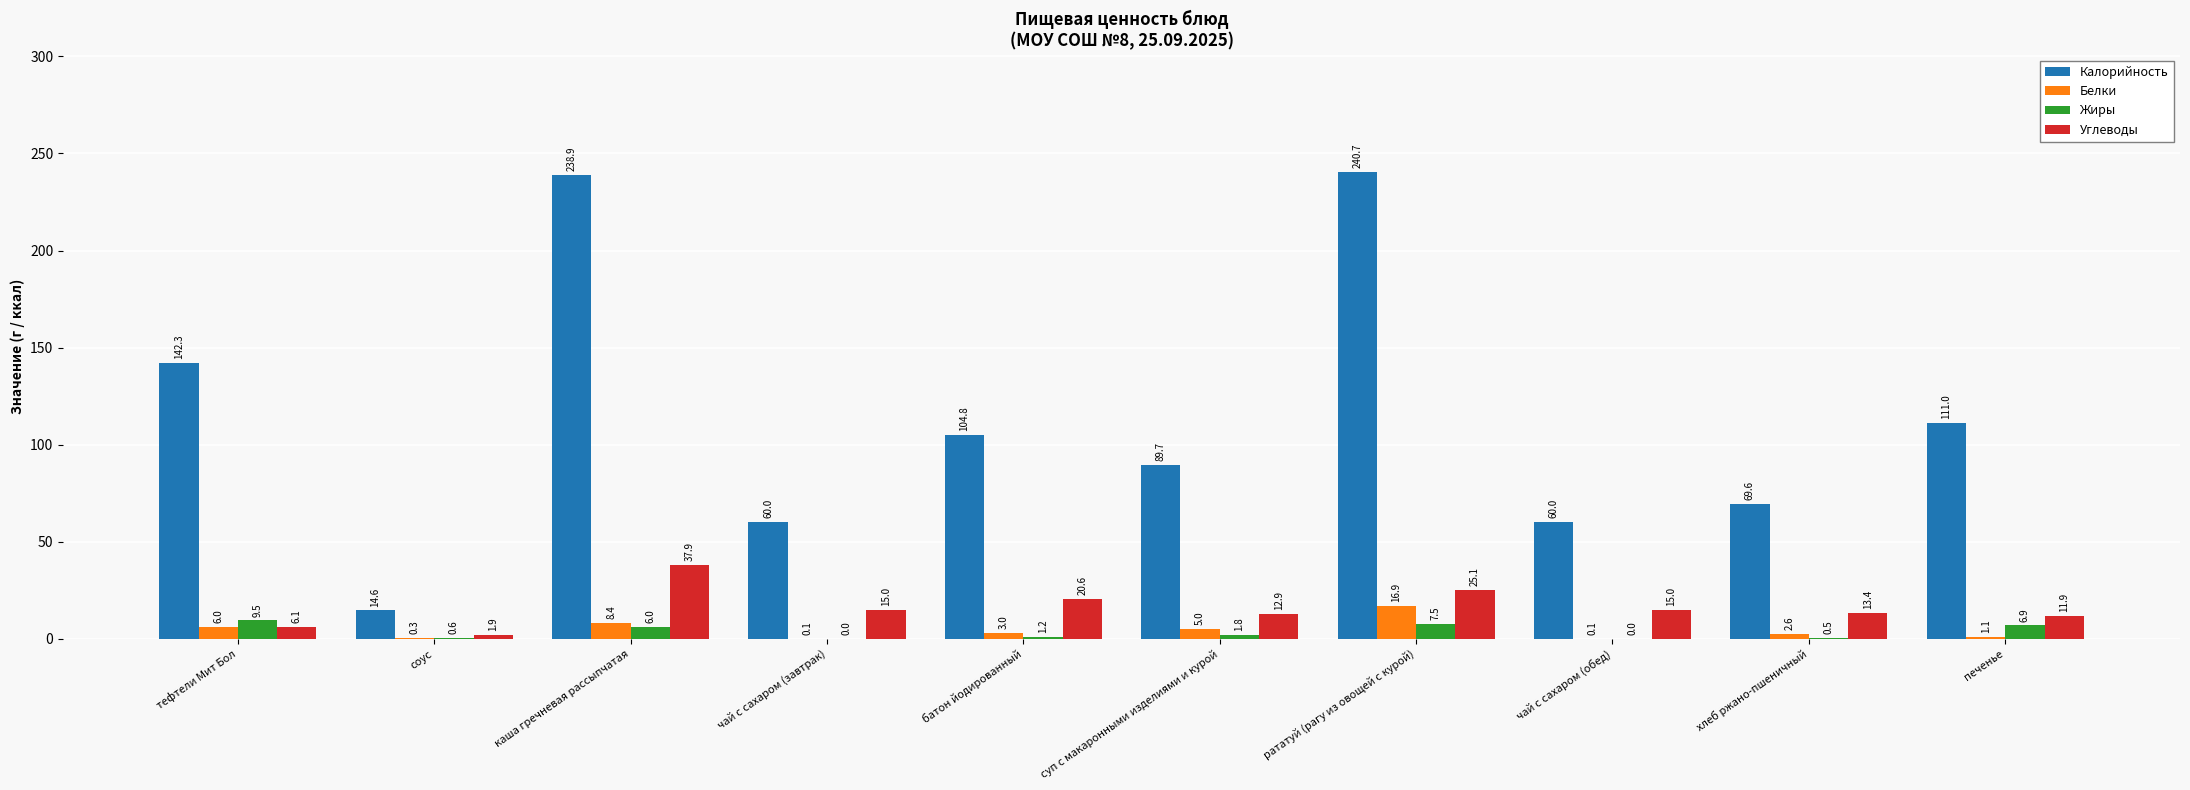

Which series has the largest range (max minus min)?

Калорийность